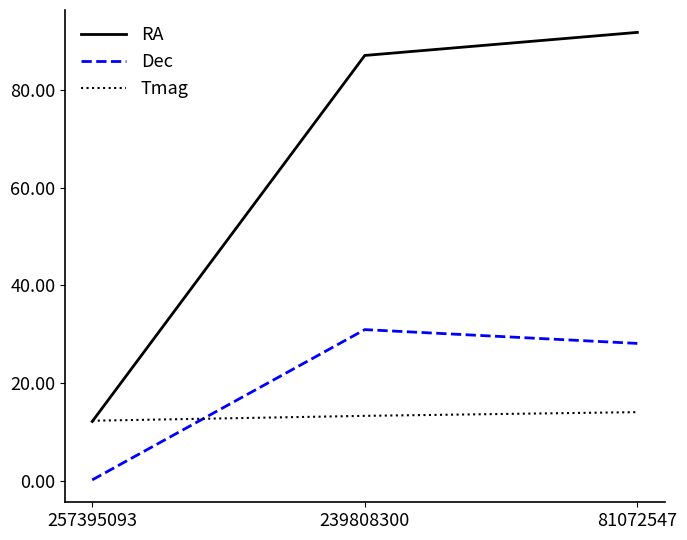

What is the total value across all series at 239808300?

131.3